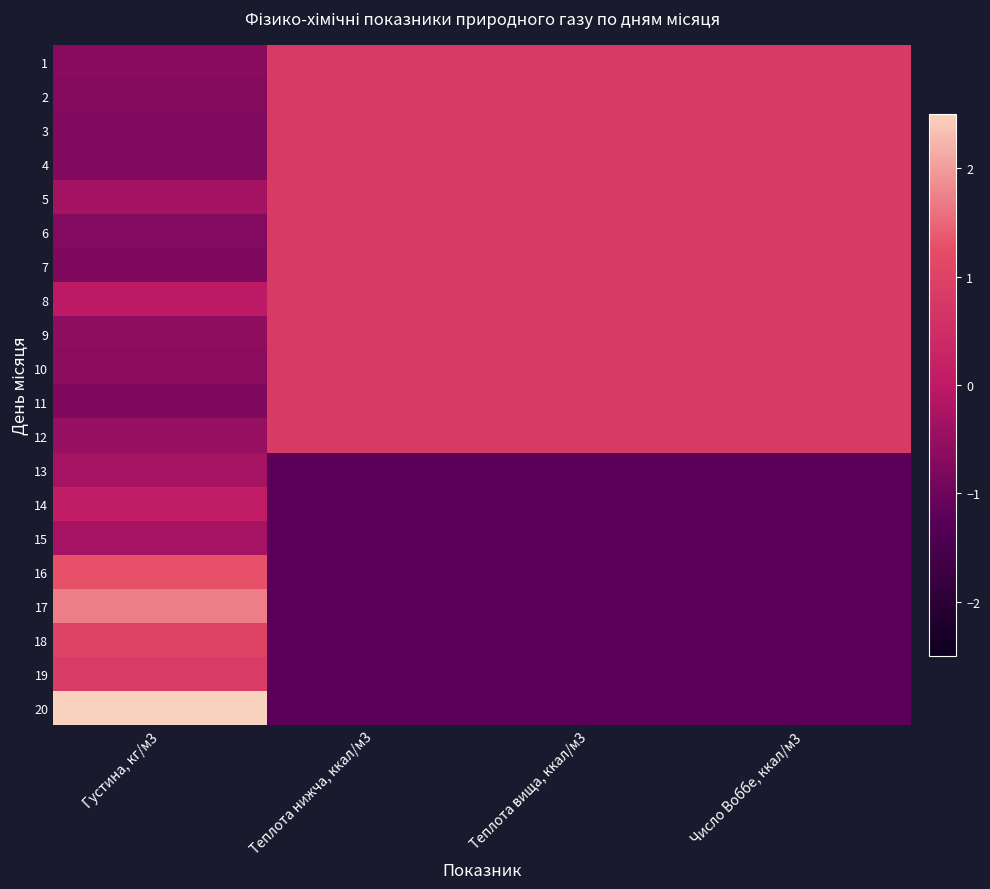

Reading right to left, what are all the values shown in this chart?

1: Число Воббе, ккал/м3=0.8	Теплота вища, ккал/м3=0.8	Теплота нижча, ккал/м3=0.8	Густина, кг/м3=-0.7
2: Число Воббе, ккал/м3=0.8	Теплота вища, ккал/м3=0.8	Теплота нижча, ккал/м3=0.8	Густина, кг/м3=-0.7
3: Число Воббе, ккал/м3=0.8	Теплота вища, ккал/м3=0.8	Теплота нижча, ккал/м3=0.8	Густина, кг/м3=-0.7
4: Число Воббе, ккал/м3=0.8	Теплота вища, ккал/м3=0.8	Теплота нижча, ккал/м3=0.8	Густина, кг/м3=-0.8
5: Число Воббе, ккал/м3=0.8	Теплота вища, ккал/м3=0.8	Теплота нижча, ккал/м3=0.8	Густина, кг/м3=-0.3
6: Число Воббе, ккал/м3=0.8	Теплота вища, ккал/м3=0.8	Теплота нижча, ккал/м3=0.8	Густина, кг/м3=-0.7
7: Число Воббе, ккал/м3=0.8	Теплота вища, ккал/м3=0.8	Теплота нижча, ккал/м3=0.8	Густина, кг/м3=-0.8
8: Число Воббе, ккал/м3=0.8	Теплота вища, ккал/м3=0.8	Теплота нижча, ккал/м3=0.8	Густина, кг/м3=-0.0
9: Число Воббе, ккал/м3=0.8	Теплота вища, ккал/м3=0.8	Теплота нижча, ккал/м3=0.8	Густина, кг/м3=-0.6
10: Число Воббе, ккал/м3=0.8	Теплота вища, ккал/м3=0.8	Теплота нижча, ккал/м3=0.8	Густина, кг/м3=-0.6
11: Число Воббе, ккал/м3=0.8	Теплота вища, ккал/м3=0.8	Теплота нижча, ккал/м3=0.8	Густина, кг/м3=-0.8
12: Число Воббе, ккал/м3=0.8	Теплота вища, ккал/м3=0.8	Теплота нижча, ккал/м3=0.8	Густина, кг/м3=-0.5
13: Число Воббе, ккал/м3=-1.2	Теплота вища, ккал/м3=-1.2	Теплота нижча, ккал/м3=-1.2	Густина, кг/м3=-0.3
14: Число Воббе, ккал/м3=-1.2	Теплота вища, ккал/м3=-1.2	Теплота нижча, ккал/м3=-1.2	Густина, кг/м3=0.1
15: Число Воббе, ккал/м3=-1.2	Теплота вища, ккал/м3=-1.2	Теплота нижча, ккал/м3=-1.2	Густина, кг/м3=-0.3
16: Число Воббе, ккал/м3=-1.2	Теплота вища, ккал/м3=-1.2	Теплота нижча, ккал/м3=-1.2	Густина, кг/м3=1.3
17: Число Воббе, ккал/м3=-1.2	Теплота вища, ккал/м3=-1.2	Теплота нижча, ккал/м3=-1.2	Густина, кг/м3=1.7
18: Число Воббе, ккал/м3=-1.2	Теплота вища, ккал/м3=-1.2	Теплота нижча, ккал/м3=-1.2	Густина, кг/м3=1.0
19: Число Воббе, ккал/м3=-1.2	Теплота вища, ккал/м3=-1.2	Теплота нижча, ккал/м3=-1.2	Густина, кг/м3=0.8
20: Число Воббе, ккал/м3=-1.2	Теплота вища, ккал/м3=-1.2	Теплота нижча, ккал/м3=-1.2	Густина, кг/м3=2.9